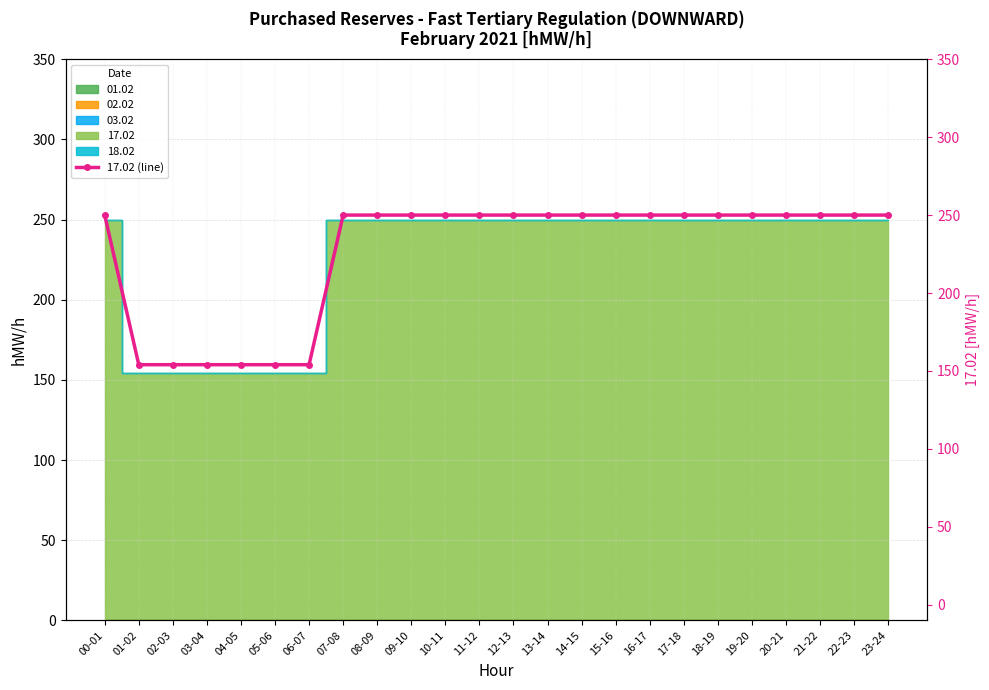

What is the difference between the second highest and minimum values?

96